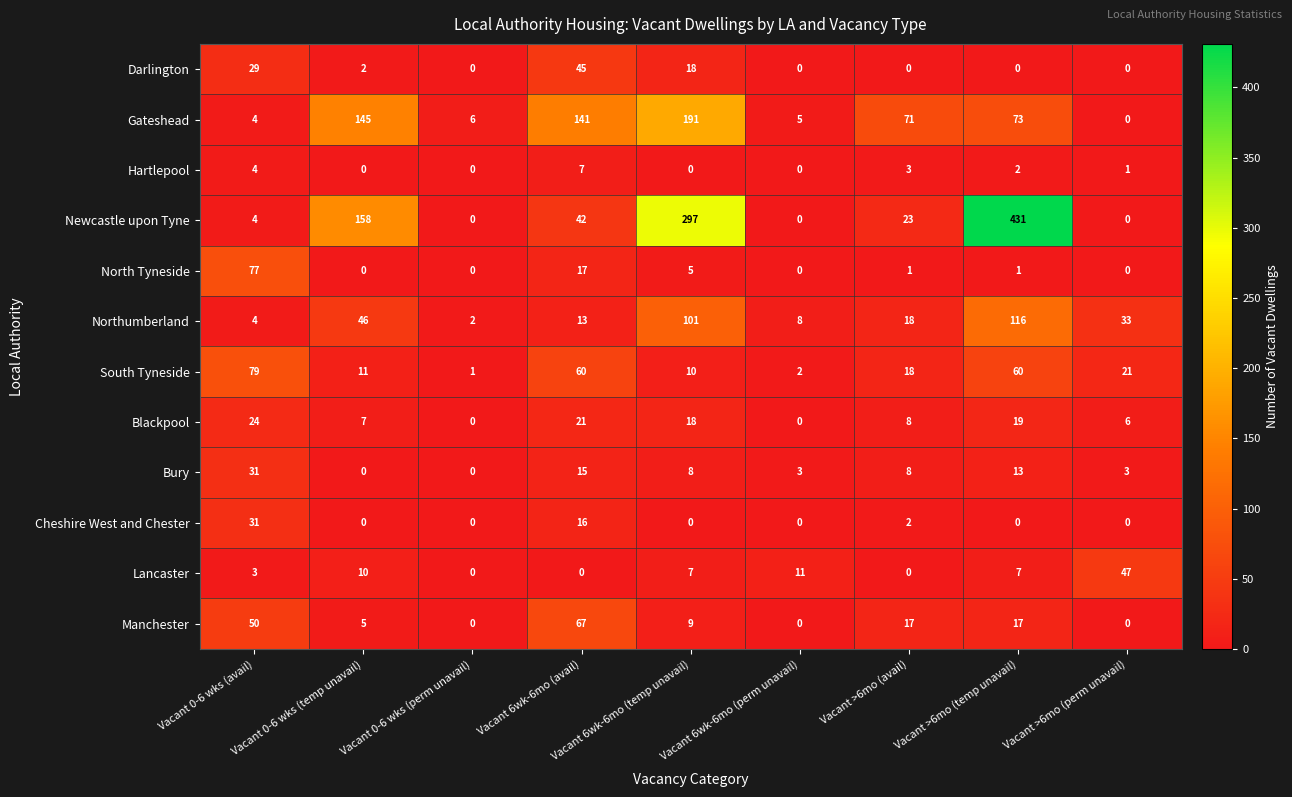

What is the difference between the Bury values at Vacant 6wk-6mo (avail) and Vacant 6wk-6mo (perm unavail)?

12